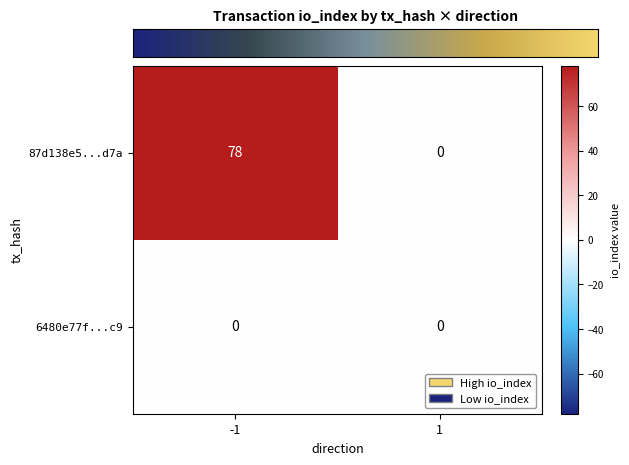

List the series in order of their overall mean, highest first.

87d138e5...d7a, 6480e77f...c9